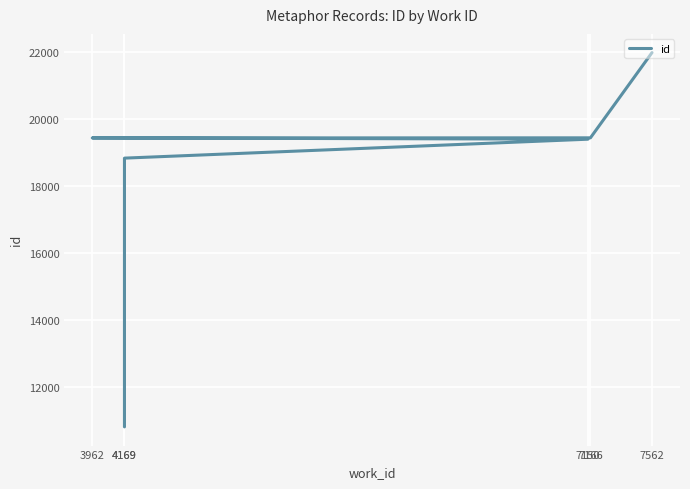

Which category has the highest value across all series?

7562